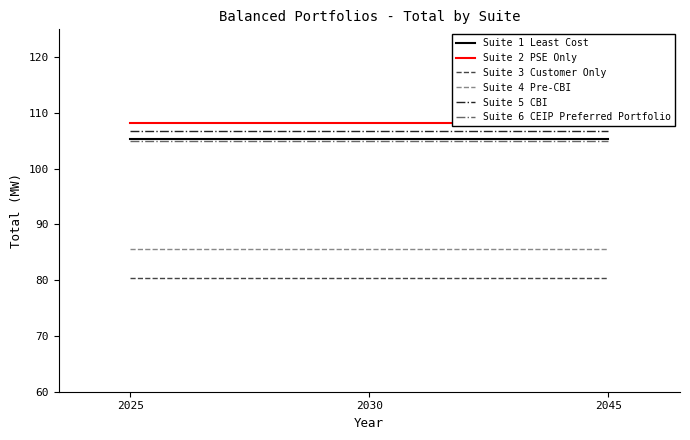

What is the average value of the Suite 1 Least Cost series?

105.3